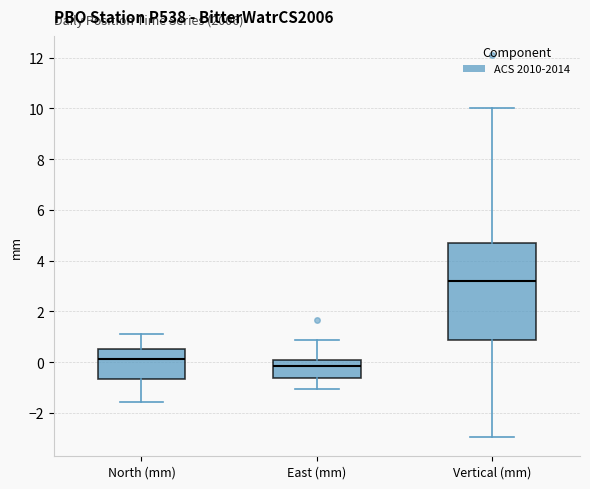

Reading left to right, read every box against the y-axis: the position of its median line, the range the box covers, and the ends of its whiskers. The values are not printed on the chart, so give them approximately, as read against the axis.

North (mm): median 0.2, box -0.6 to 0.6, whiskers -1.6 to 1.0
East (mm): median -0.2, box -0.6 to 0.0, whiskers -1.0 to 0.8
Vertical (mm): median 3.2, box 0.8 to 4.6, whiskers -3.0 to 10.0